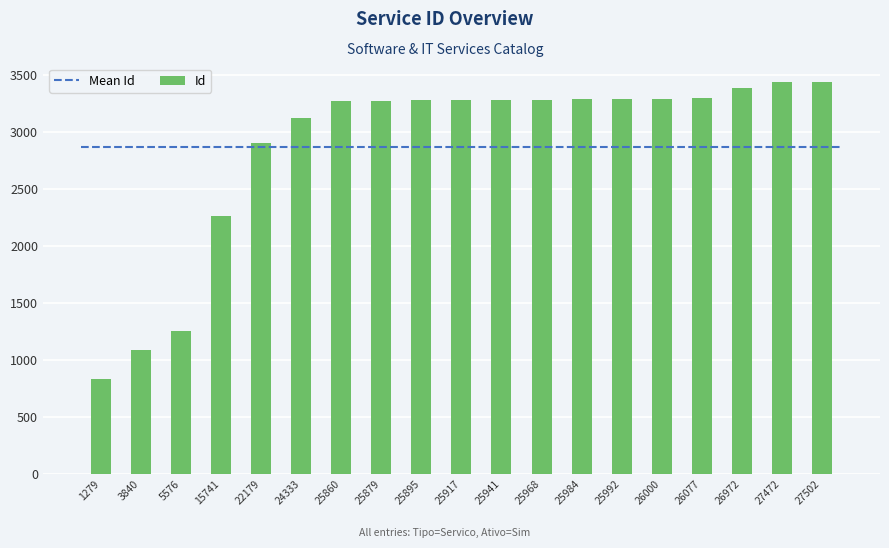

The value at 27502 is 3438. True or false?

True